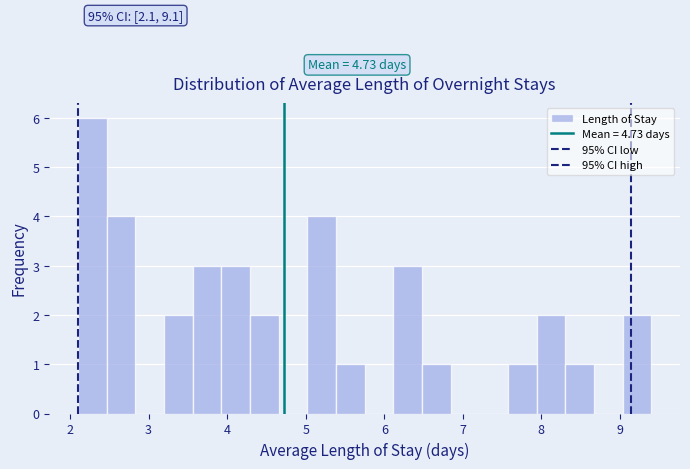

Read against the x-axis, roughly where is the centre of the tallest bar?

2.3